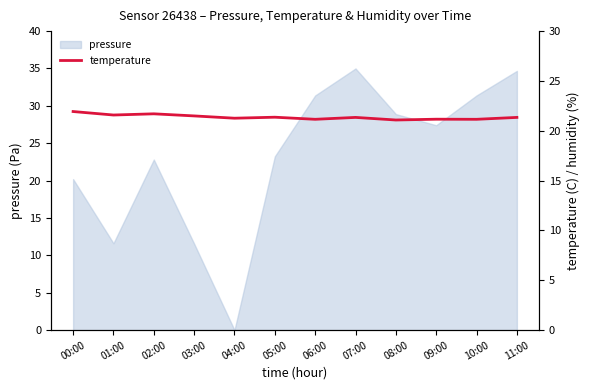

True or false: pressure has a value of 22.8 at 02:00.

True